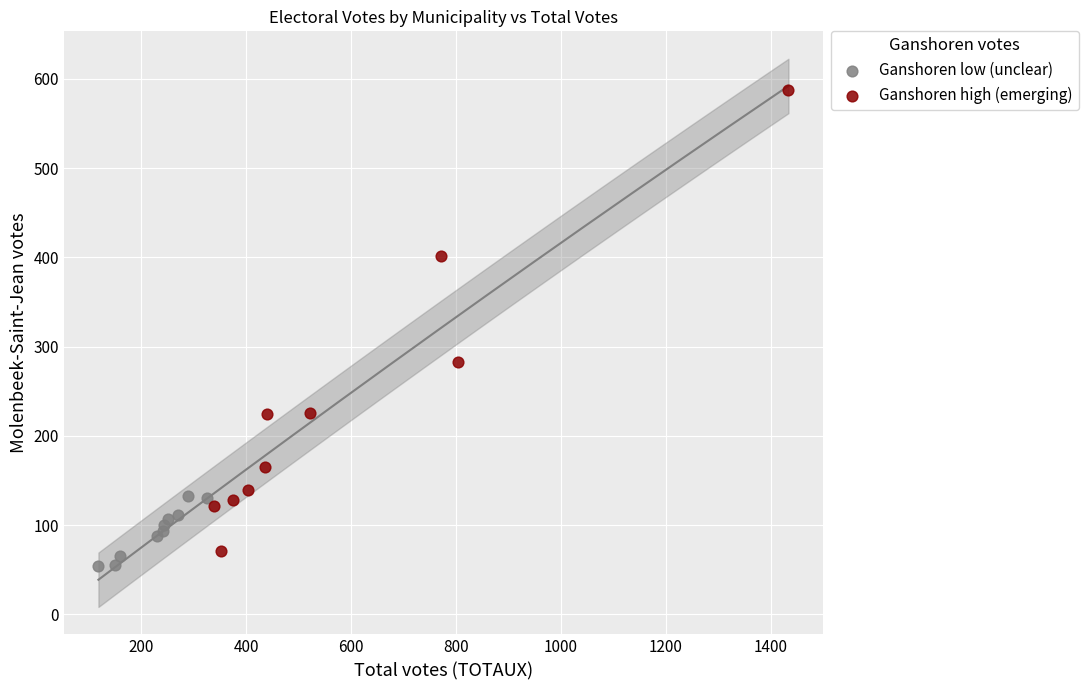

Which series has the widest spread of Y values?

Ganshoren high (emerging)